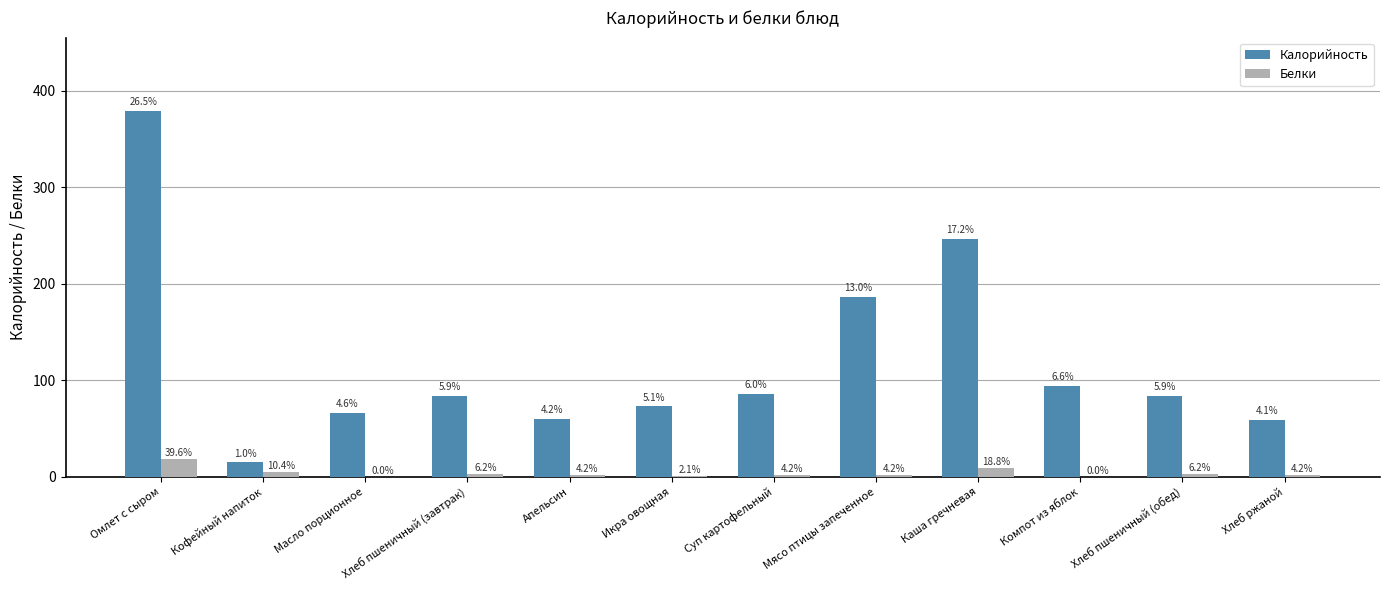

What is the spread (max minus min) of values at Хлеб ржаной?

57